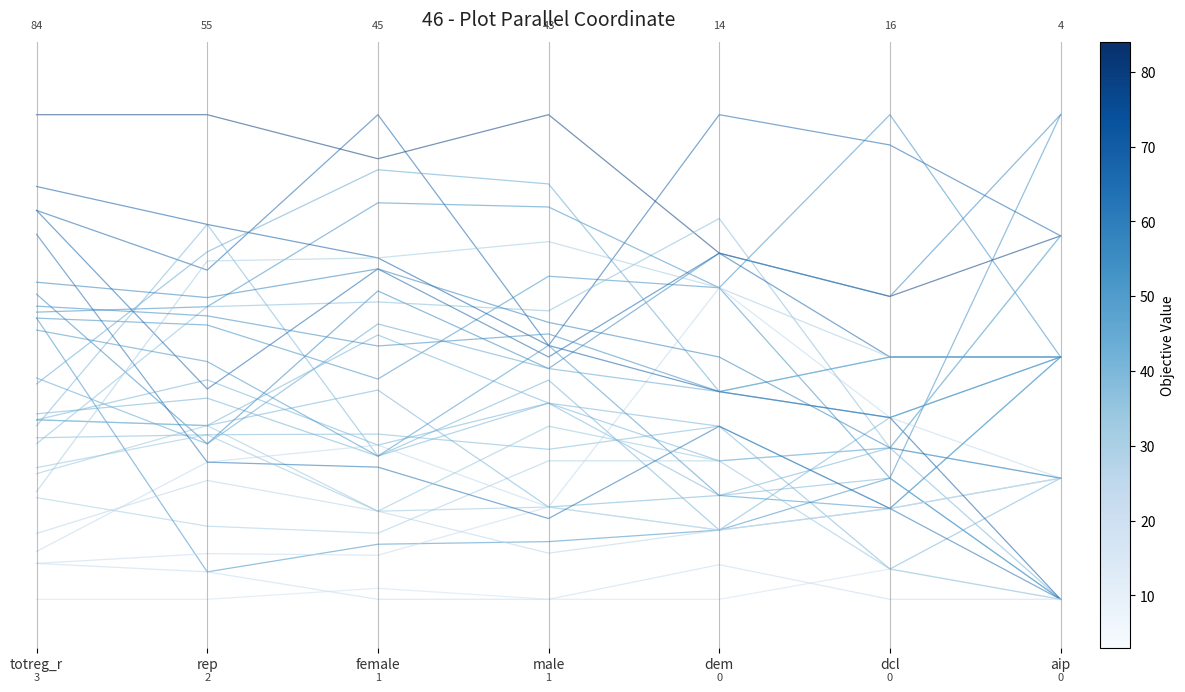

Rank the categories by value from highest to lowest.

aip, dem, female, rep, totreg_r, male, dcl